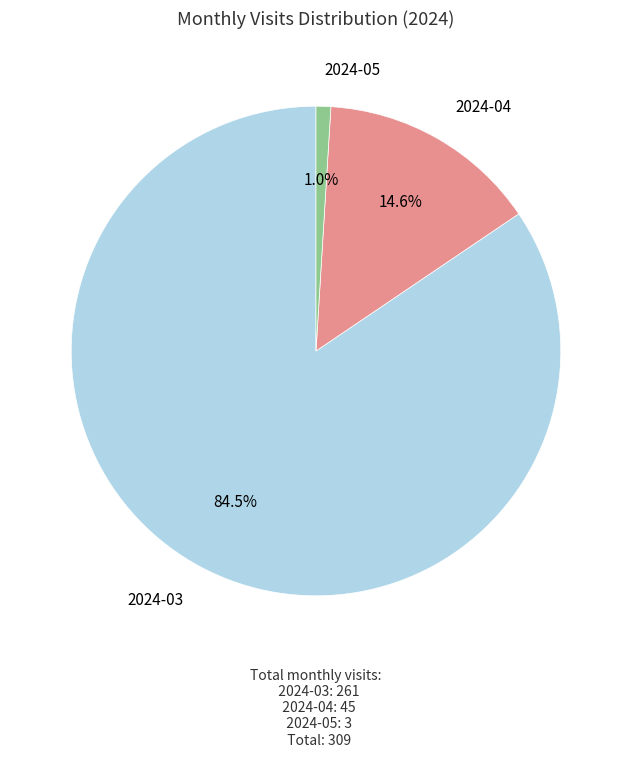

Rank the categories by value from highest to lowest.

2024-03, 2024-04, 2024-05